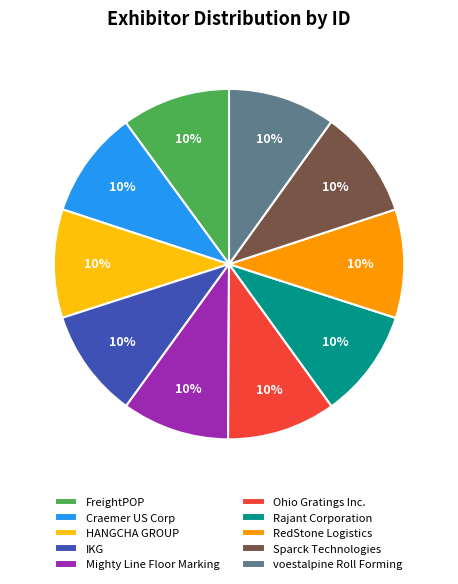

True or false: Rajant Corporation accounts for 25% of the total.

False